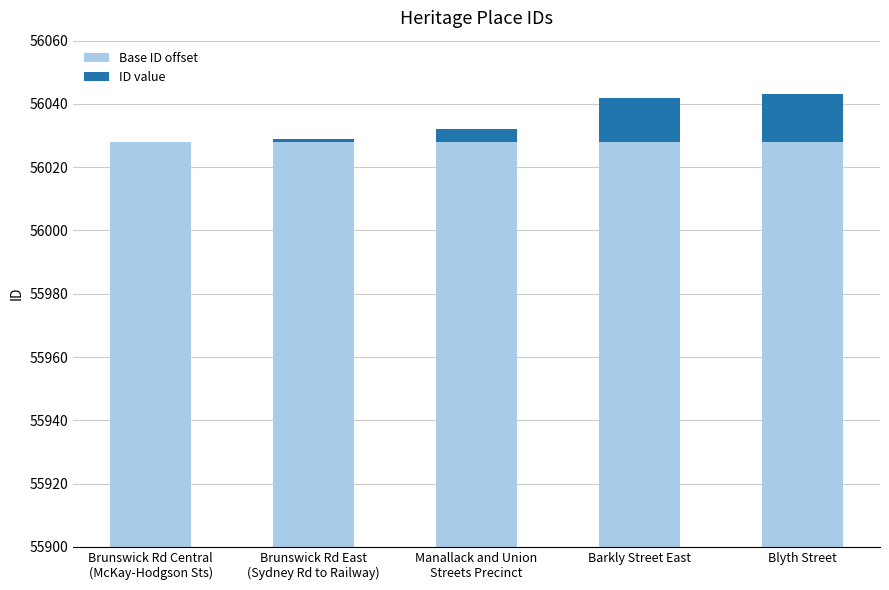

Reading left to right, extract all data points from this chart.

Base ID offset: Brunswick Rd Central
(McKay-Hodgson Sts)=56028	Brunswick Rd East
(Sydney Rd to Railway)=56028	Manallack and Union
Streets Precinct=56028	Barkly Street East=56028	Blyth Street=56028
ID value: Brunswick Rd Central
(McKay-Hodgson Sts)=0	Brunswick Rd East
(Sydney Rd to Railway)=1	Manallack and Union
Streets Precinct=4	Barkly Street East=14	Blyth Street=15